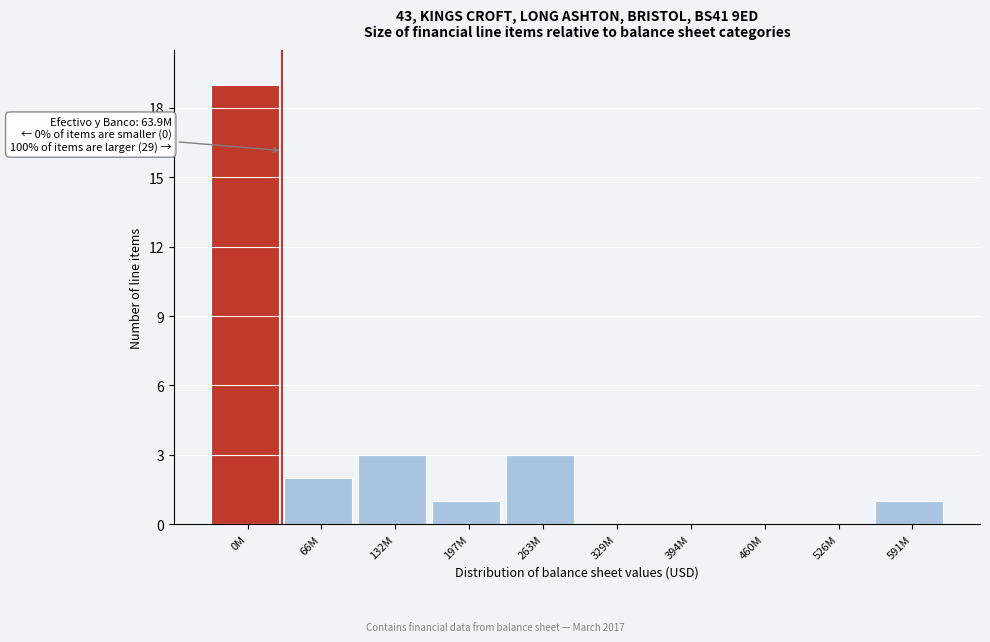

Reading right to left, list all the values displayed in this chart.

591M=1	526M=0	460M=0	394M=0	329M=0	263M=3	197M=1	132M=3	66M=2	0M=19